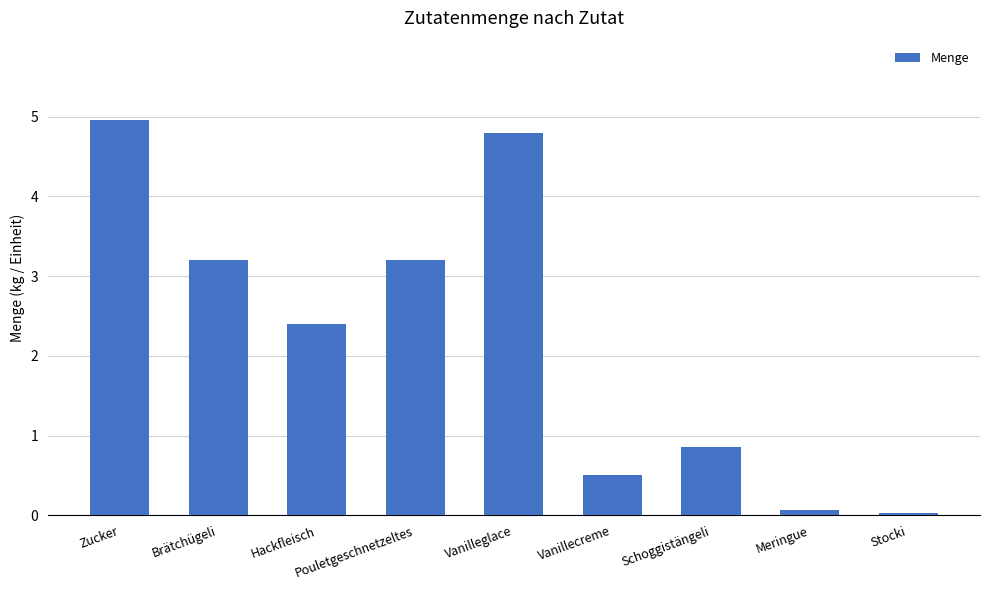

The chart shows a value of 0.5 at Vanillecreme. True or false?

True